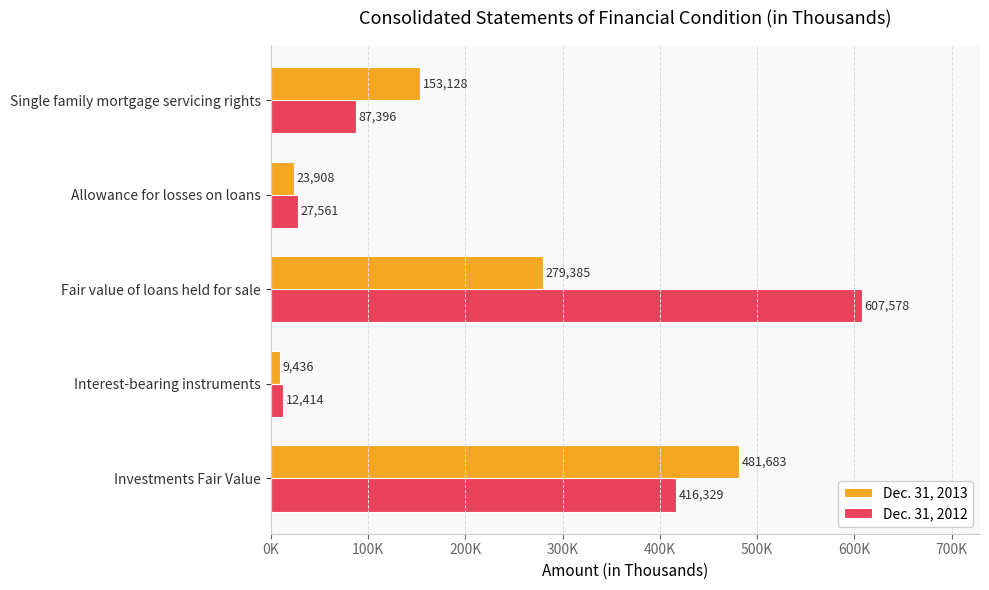

What are all the series names shown in the legend?

Dec. 31, 2013, Dec. 31, 2012